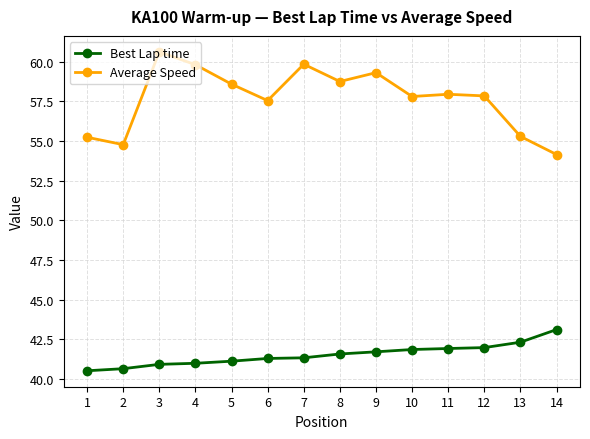

Which series has the largest range (max minus min)?

Average Speed